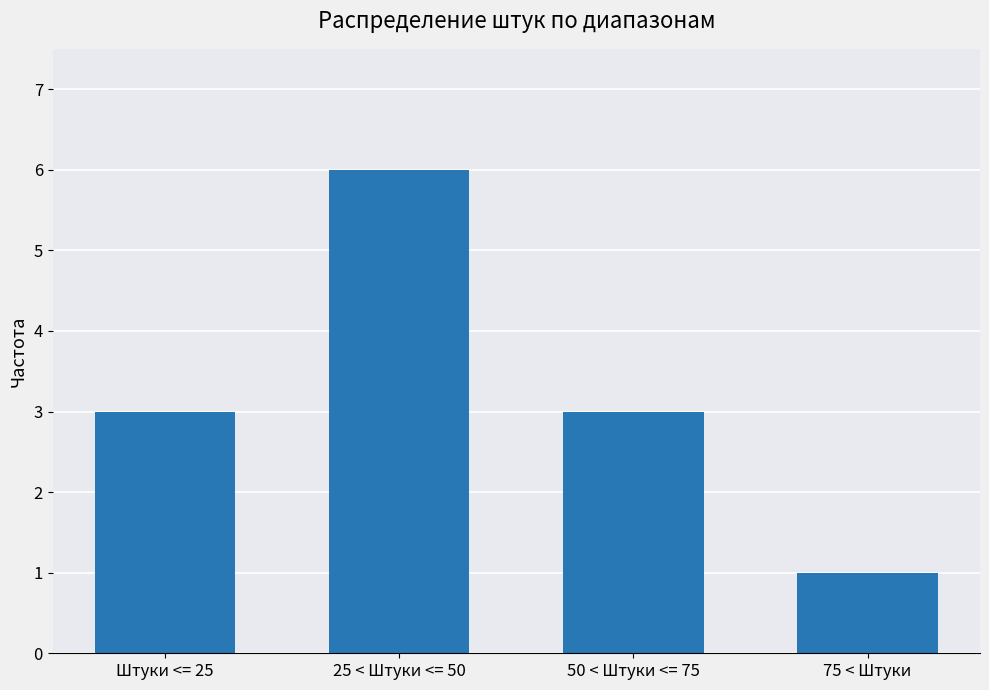

What is the difference between the values at 75 < Штуки and 50 < Штуки <= 75?

2